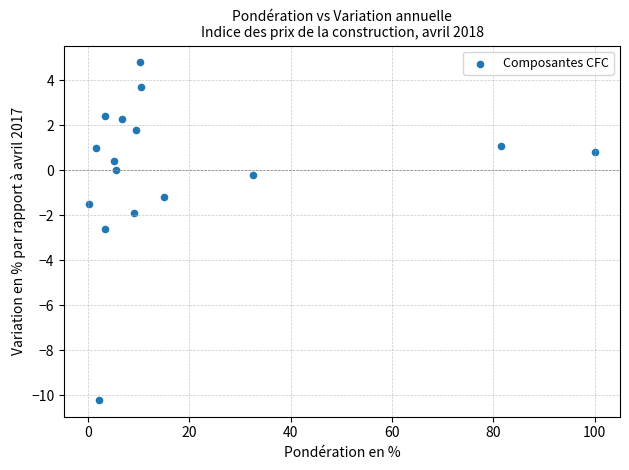

What is the range of X values (max minus min)?

99.7